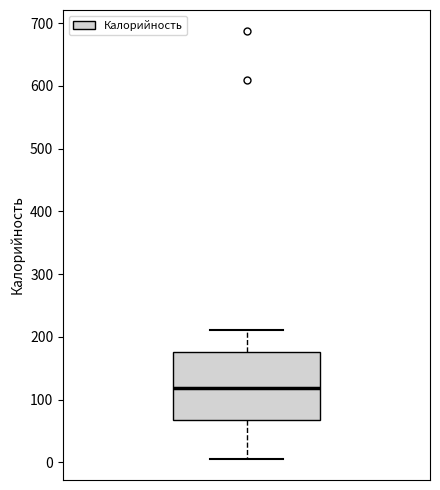

Where does the lower whisker of the box end on the y-axis? The values are not printed on the chart, so give them approximately, as read against the axis.

10